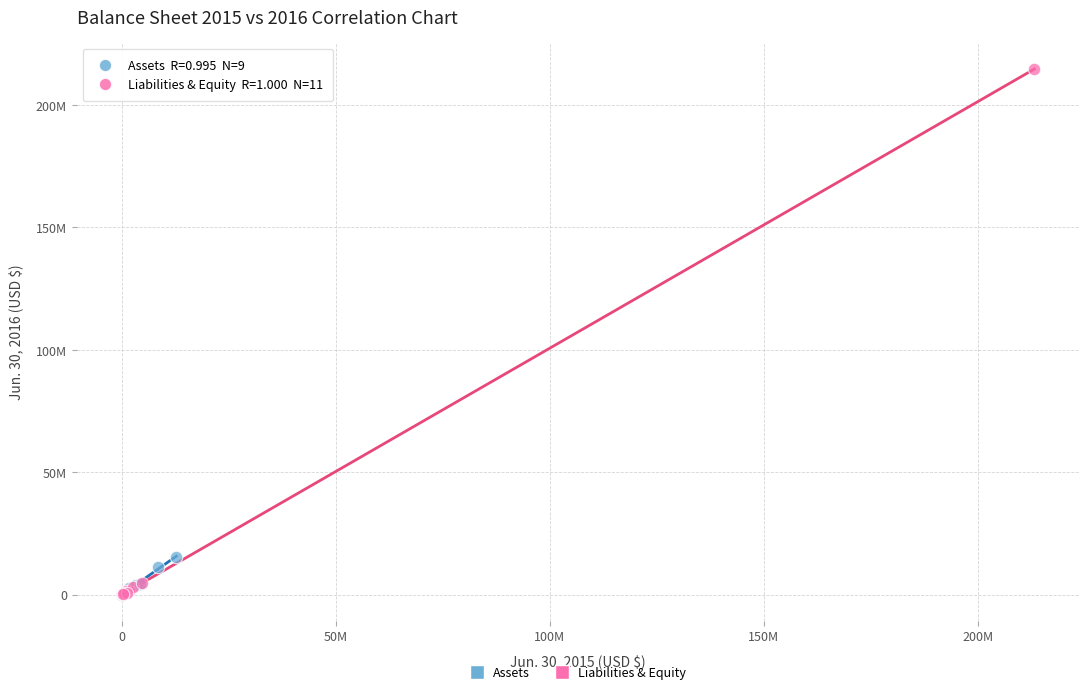

Which series contains the highest Y value?

Liabilities & Equity